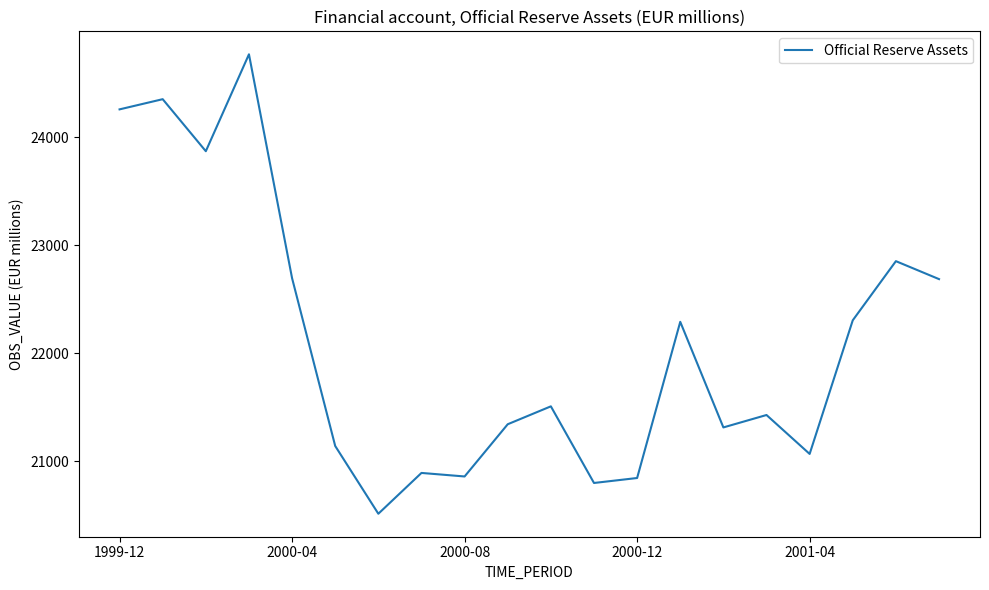

What is the difference between the maximum and second lowest values?

3973.6